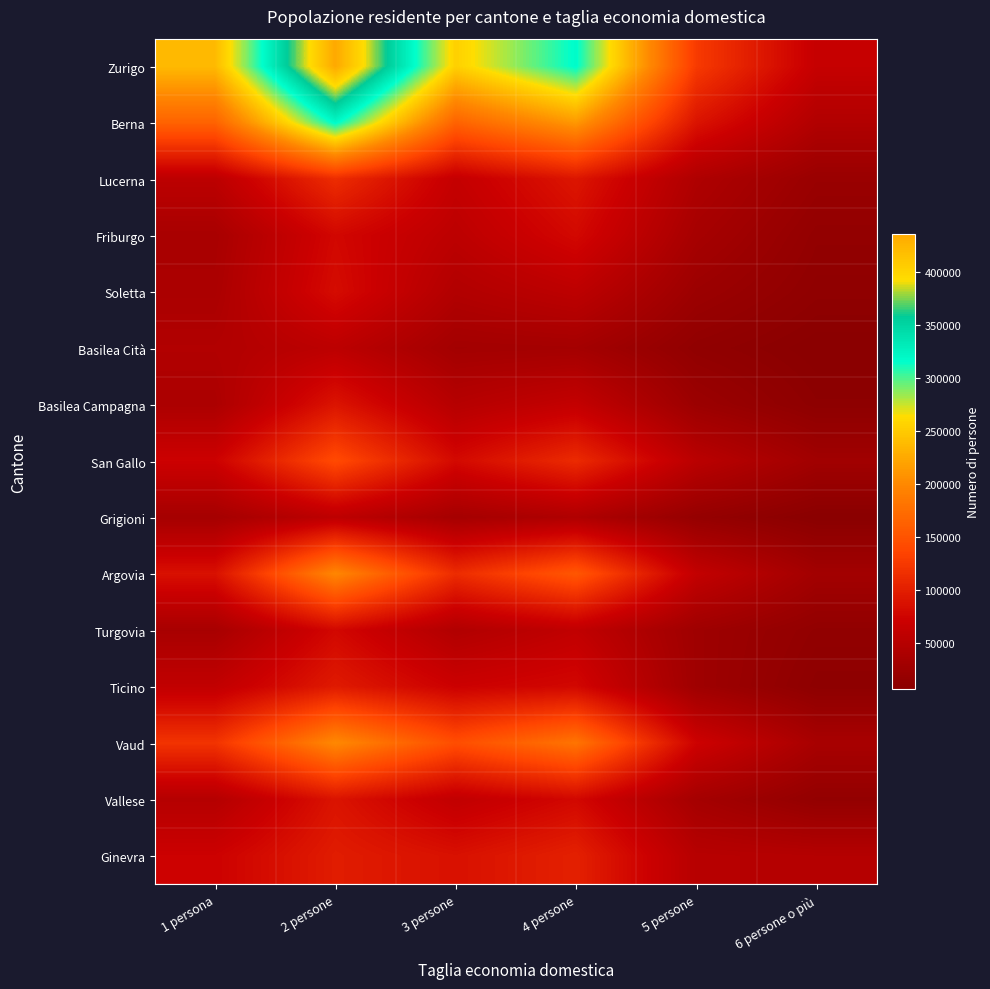

How many distinct data groups are displayed?

15